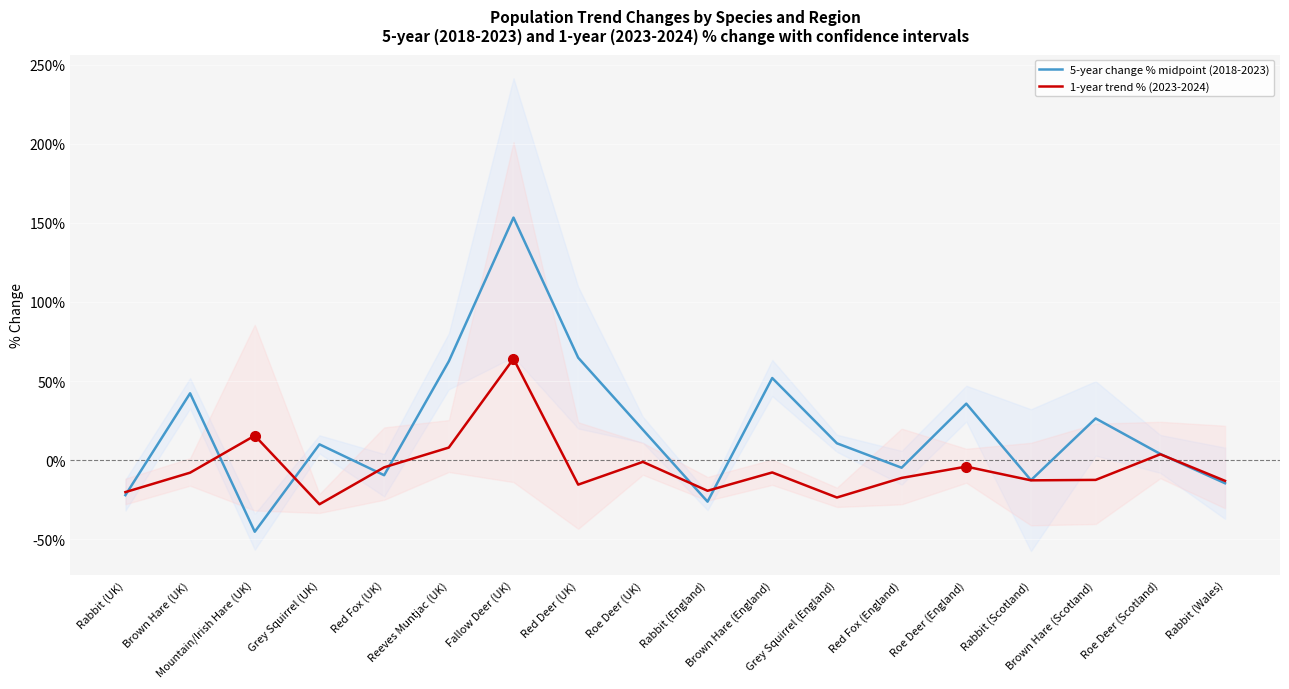

At which label is 5-year change % midpoint (2018-2023) closest to 54?

Brown Hare (England)